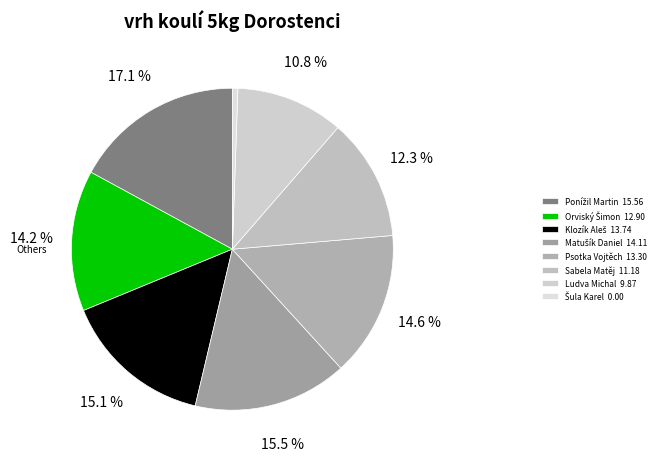

Count the number of slices in the pie.

8